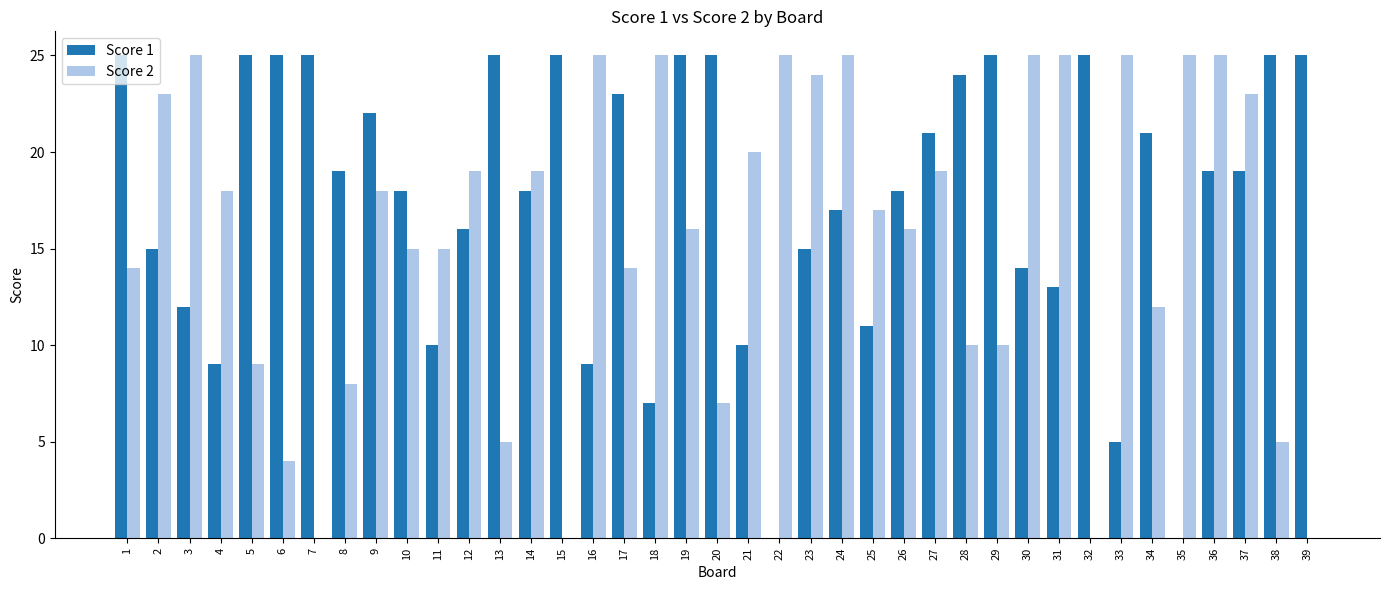

Is the value of Score 2 at 23 greater than the value of Score 1 at 17?

Yes